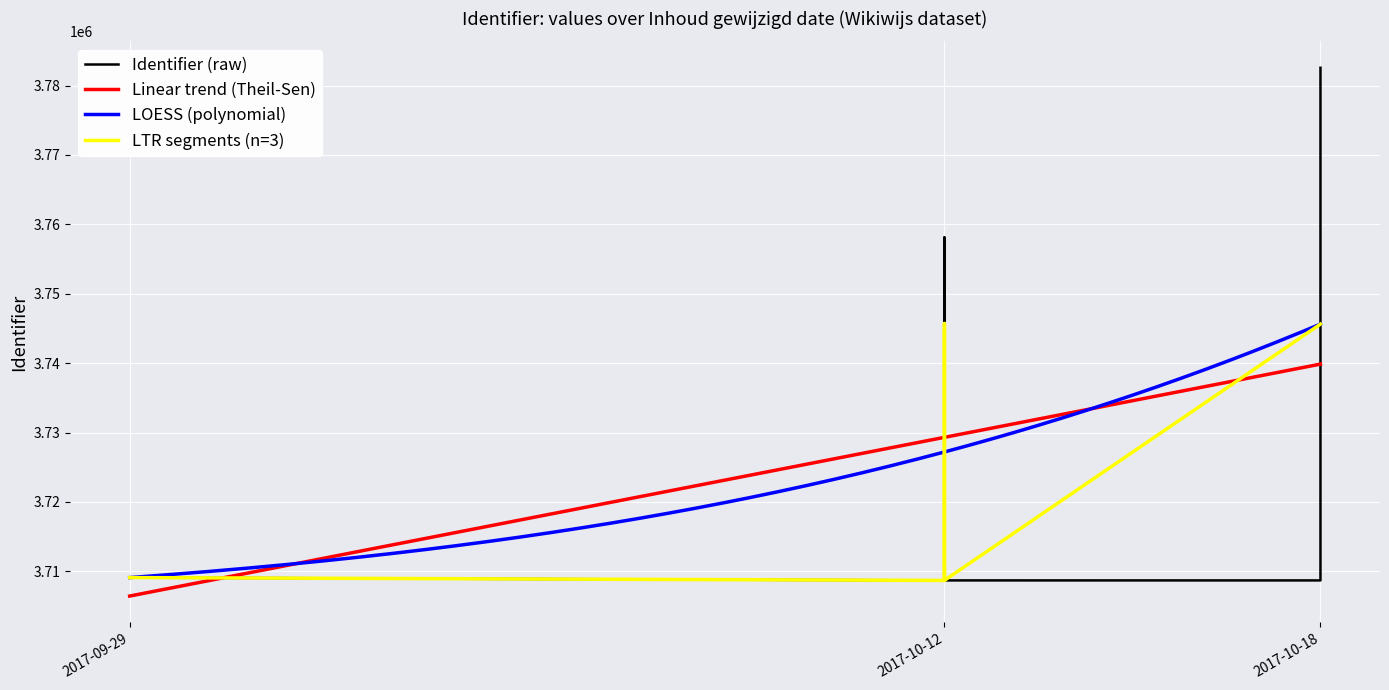

Is it true that the value at Codecademy (Beginner) [EN] is 1398735?

False